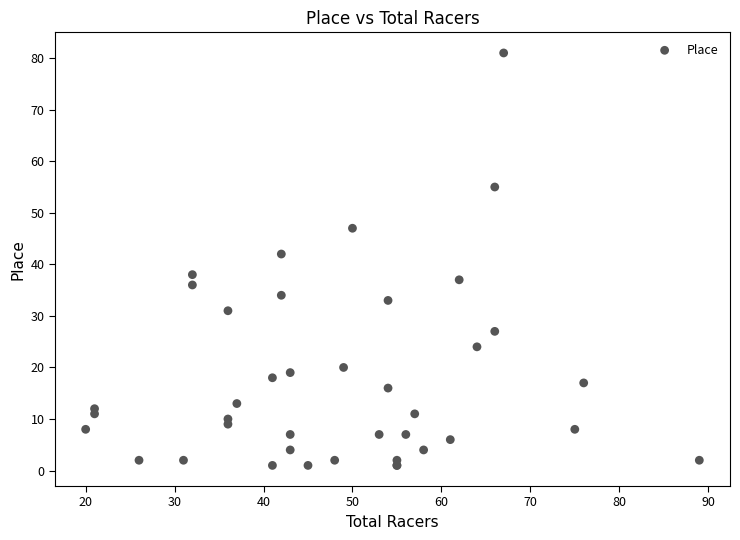

What Y value in the scatter plot is closest to 41?

42